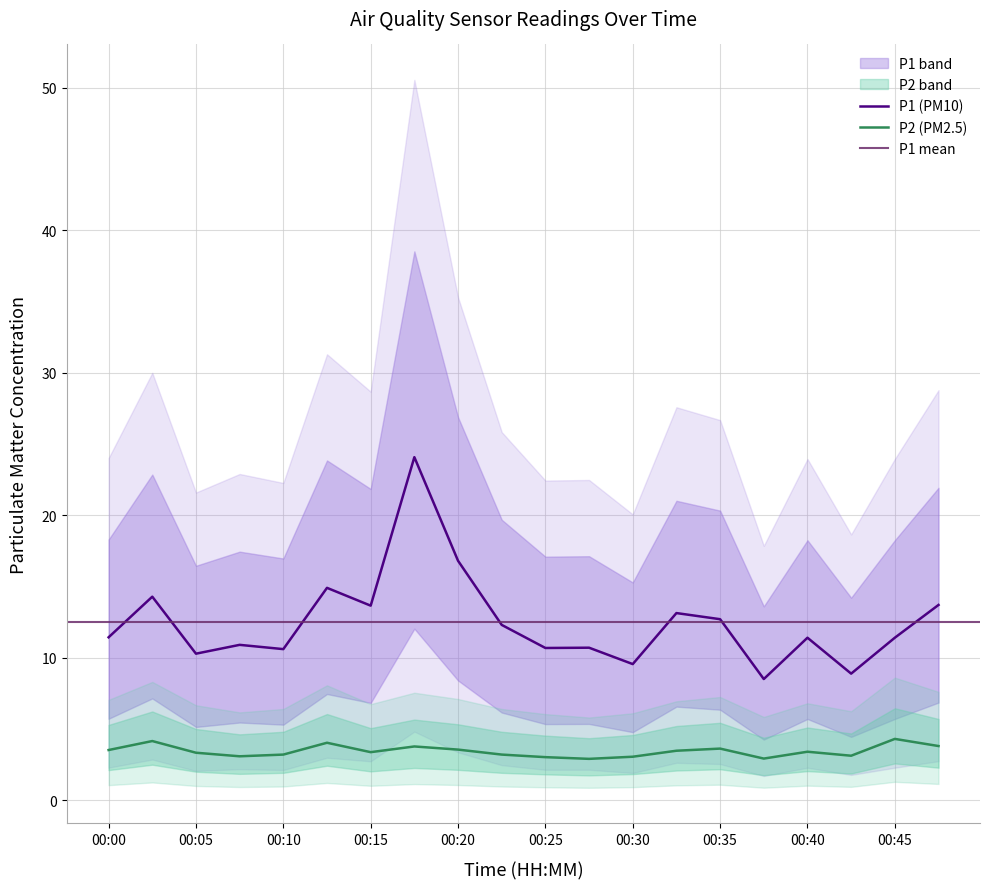

Reading right to left, transcribe all the data shown in this chart.

P1: 13.7	11.4	8.9	11.4	8.5	12.7	13.1	9.6	10.7	10.7	12.3	16.8	24.1	13.7	14.9	10.6	10.9	10.3	14.3	11.4
P2: 3.8	4.3	3.1	3.4	2.9	3.6	3.5	3.0	2.9	3.0	3.2	3.5	3.8	3.4	4.0	3.2	3.1	3.3	4.2	3.5